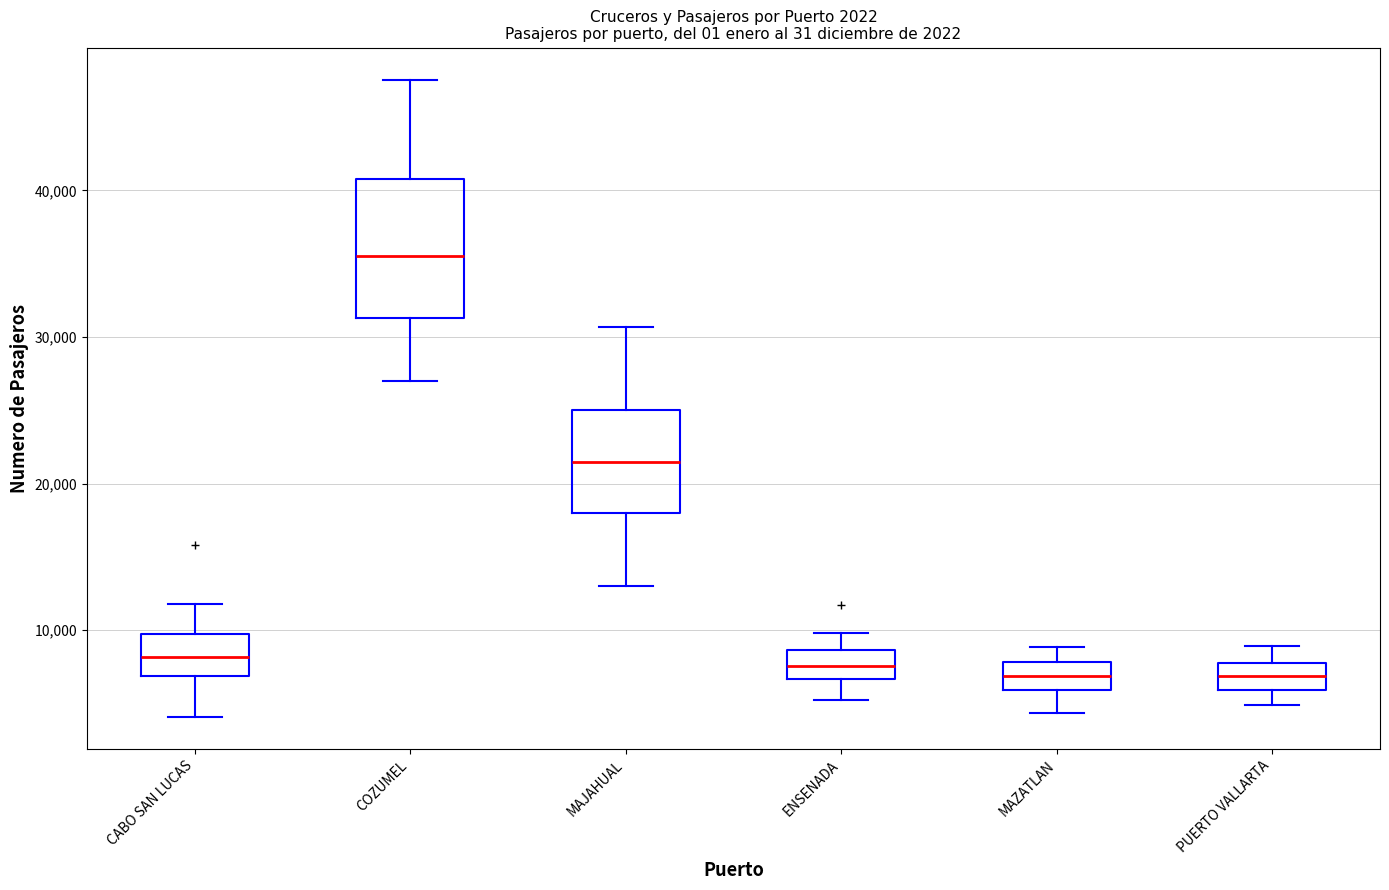

Reading left to right, read every box against the y-axis: the position of its median line, the range the box covers, and the ends of its whiskers. The values are not printed on the chart, so give them approximately, as read against the axis.

CABO SAN LUCAS: median 8000, box 7000 to 10000, whiskers 4000 to 12000
COZUMEL: median 36000, box 31000 to 41000, whiskers 27000 to 48000
MAJAHUAL: median 22000, box 18000 to 25000, whiskers 13000 to 31000
ENSENADA: median 8000, box 7000 to 9000, whiskers 5000 to 10000
MAZATLAN: median 7000, box 6000 to 8000, whiskers 4000 to 9000
PUERTO VALLARTA: median 7000, box 6000 to 8000, whiskers 5000 to 9000